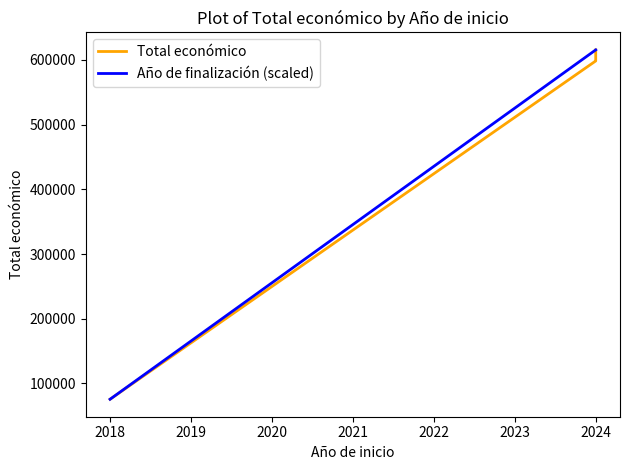

How many values in the Año de finalización (scaled) series are below 615375?

1